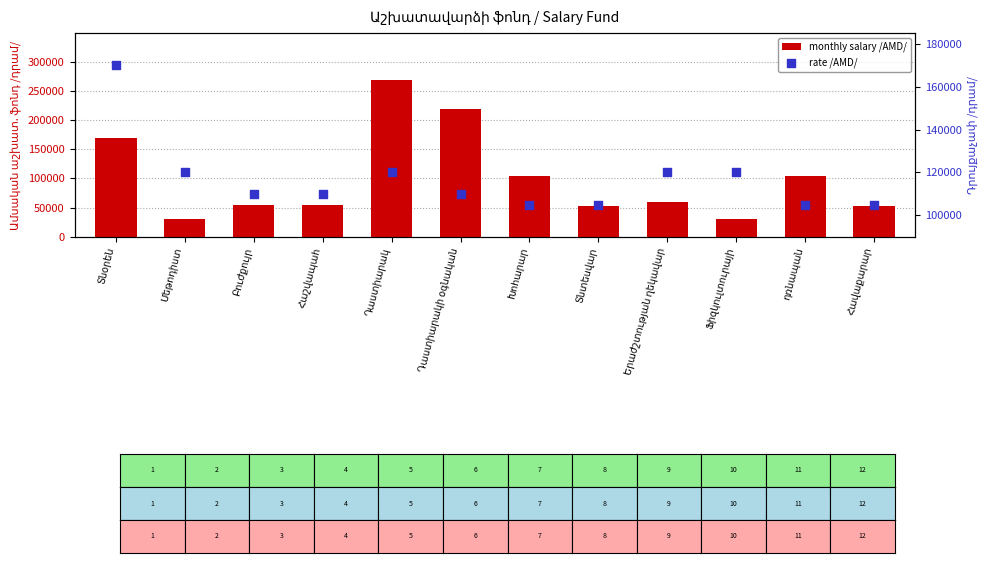

Which series contains the lowest Y value?

monthly salary /AMD/